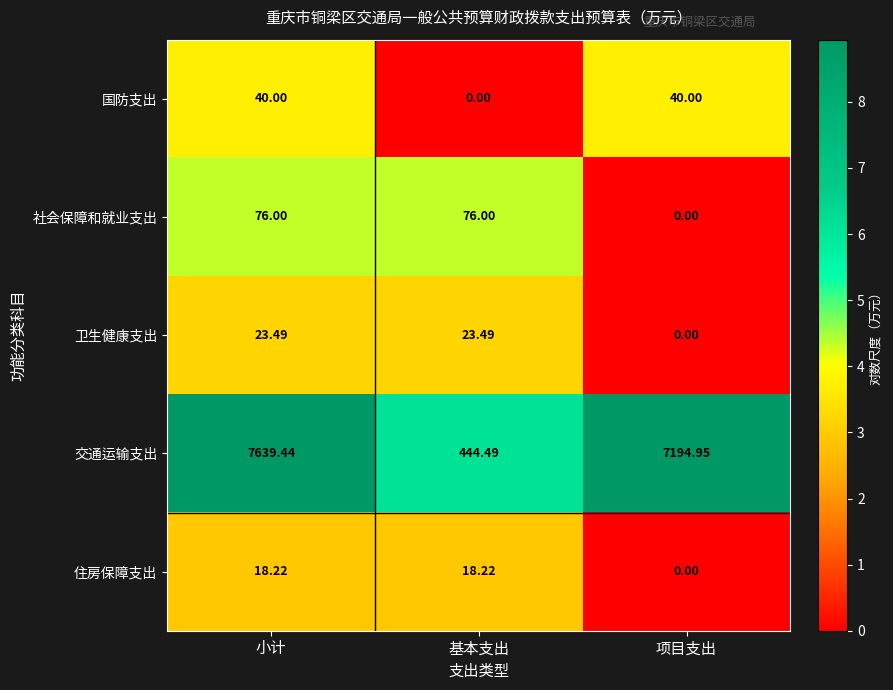

What is the greatest value displayed?

7639.4